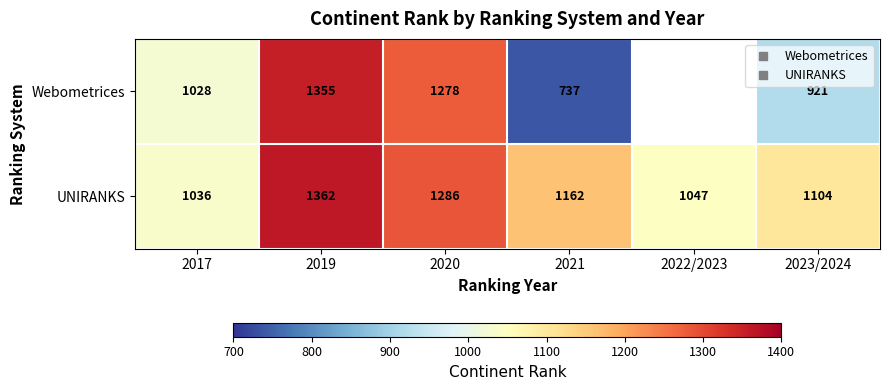

What is the greatest value displayed?

1362.0